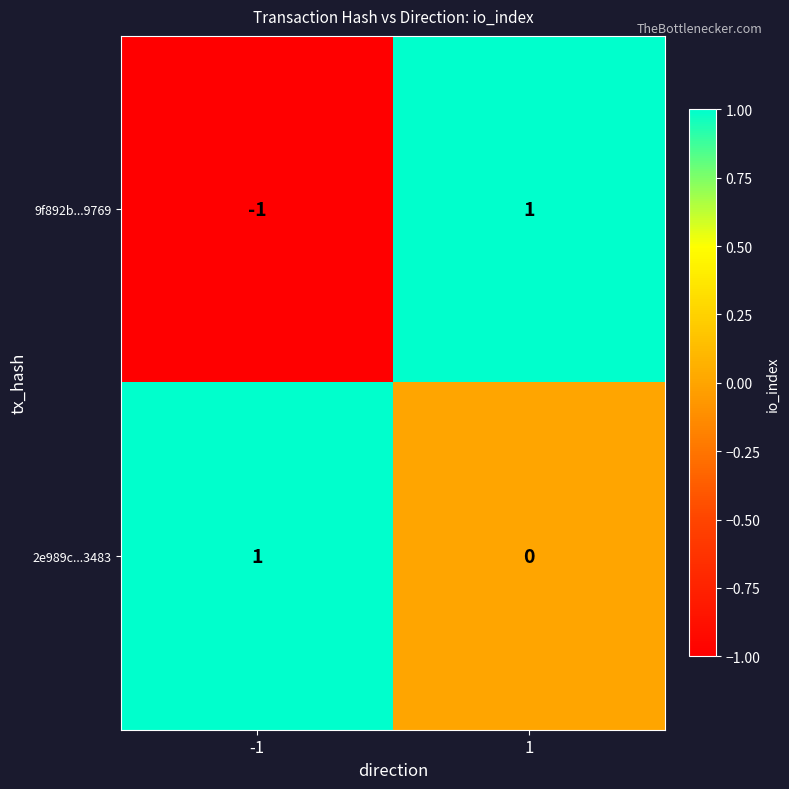

Reading left to right, transcribe all the data shown in this chart.

9f892b...9769: -1=-1	1=1
2e989c...3483: -1=1	1=0